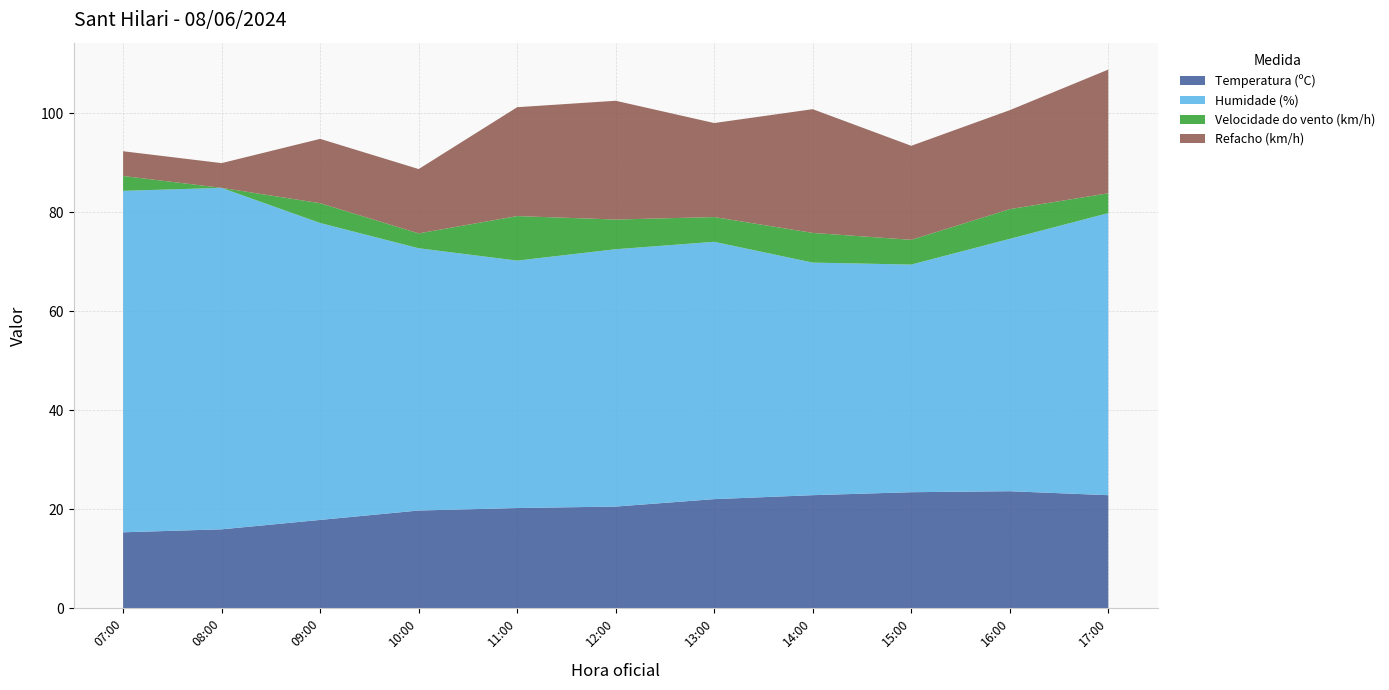

Reading left to right, transcribe all the data shown in this chart.

Temperatura (ºC): 15.3	15.9	17.8	19.7	20.2	20.5	22.0	22.8	23.4	23.6	22.8
Humidade (%): 69.0	69.0	60.0	53.0	50.0	52.0	52.0	47.0	46.0	51.0	57.0
Velocidade do vento (km/h): 3.0	0.0	4.0	3.0	9.0	6.0	5.0	6.0	5.0	6.0	4.0
Refacho (km/h): 5.0	5.0	13.0	13.0	22.0	24.0	19.0	25.0	19.0	20.0	25.0